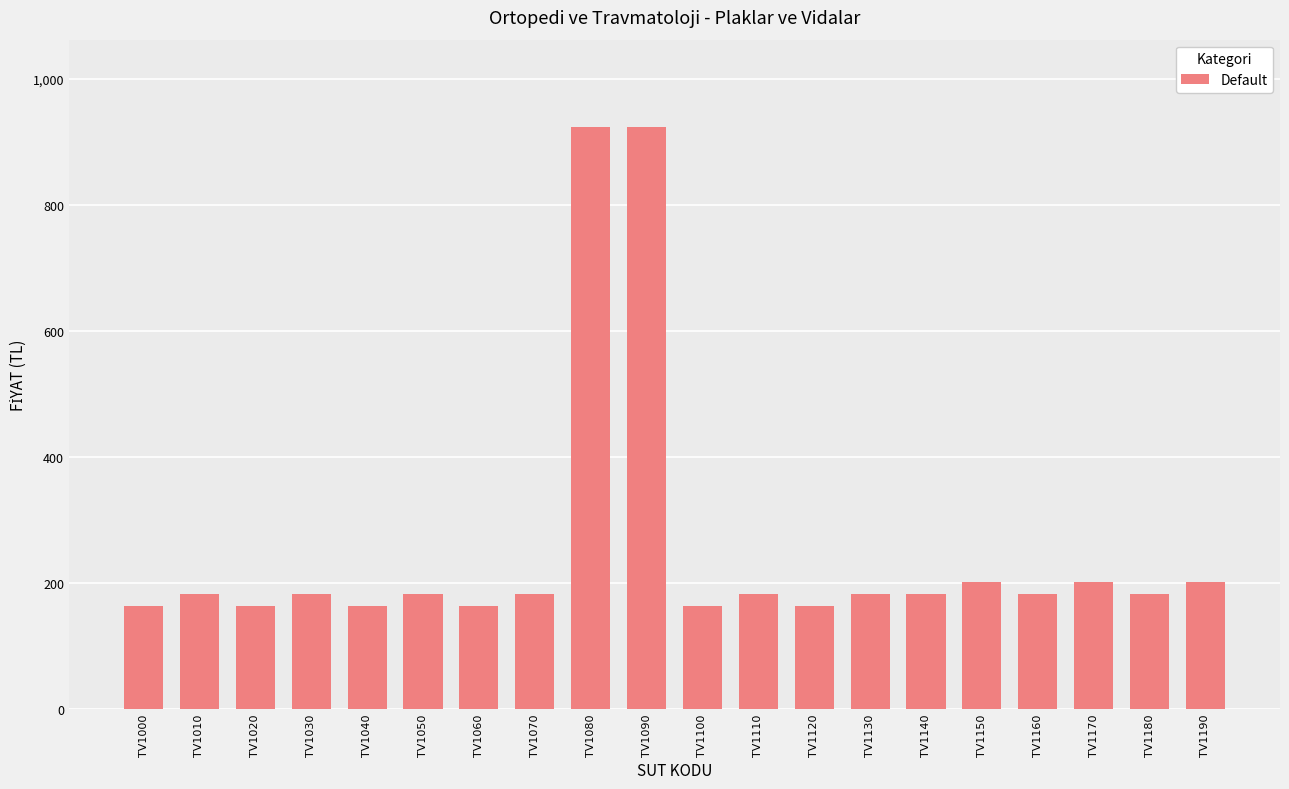

What is the difference between the second highest and second lowest values?

760.4